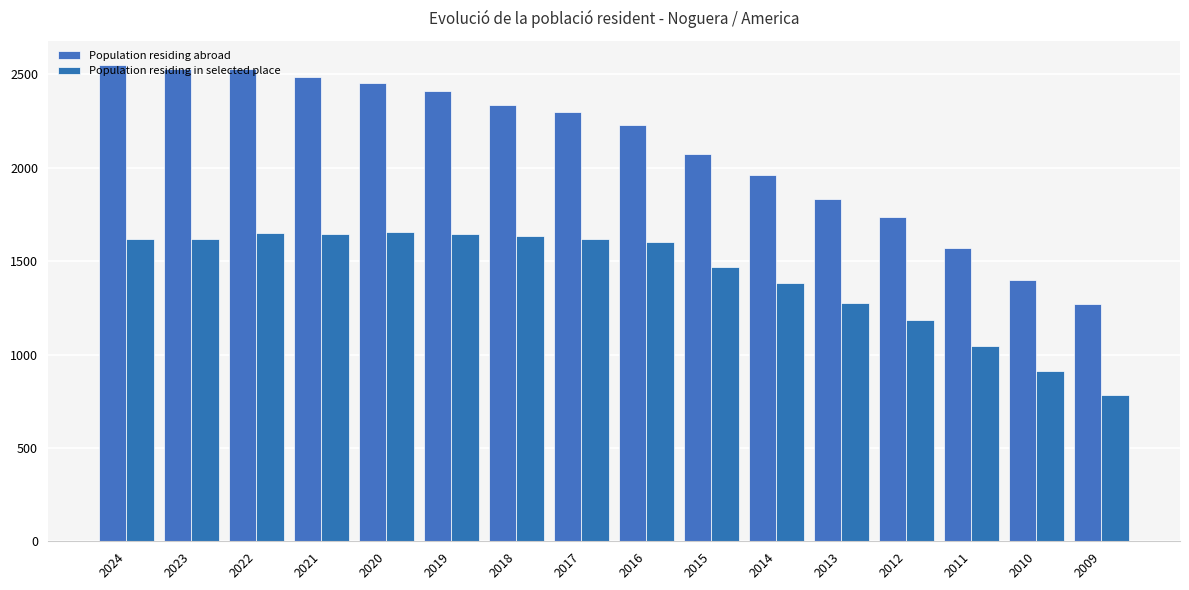

The Population residing abroad series shows 1271 at 2009. True or false?

True